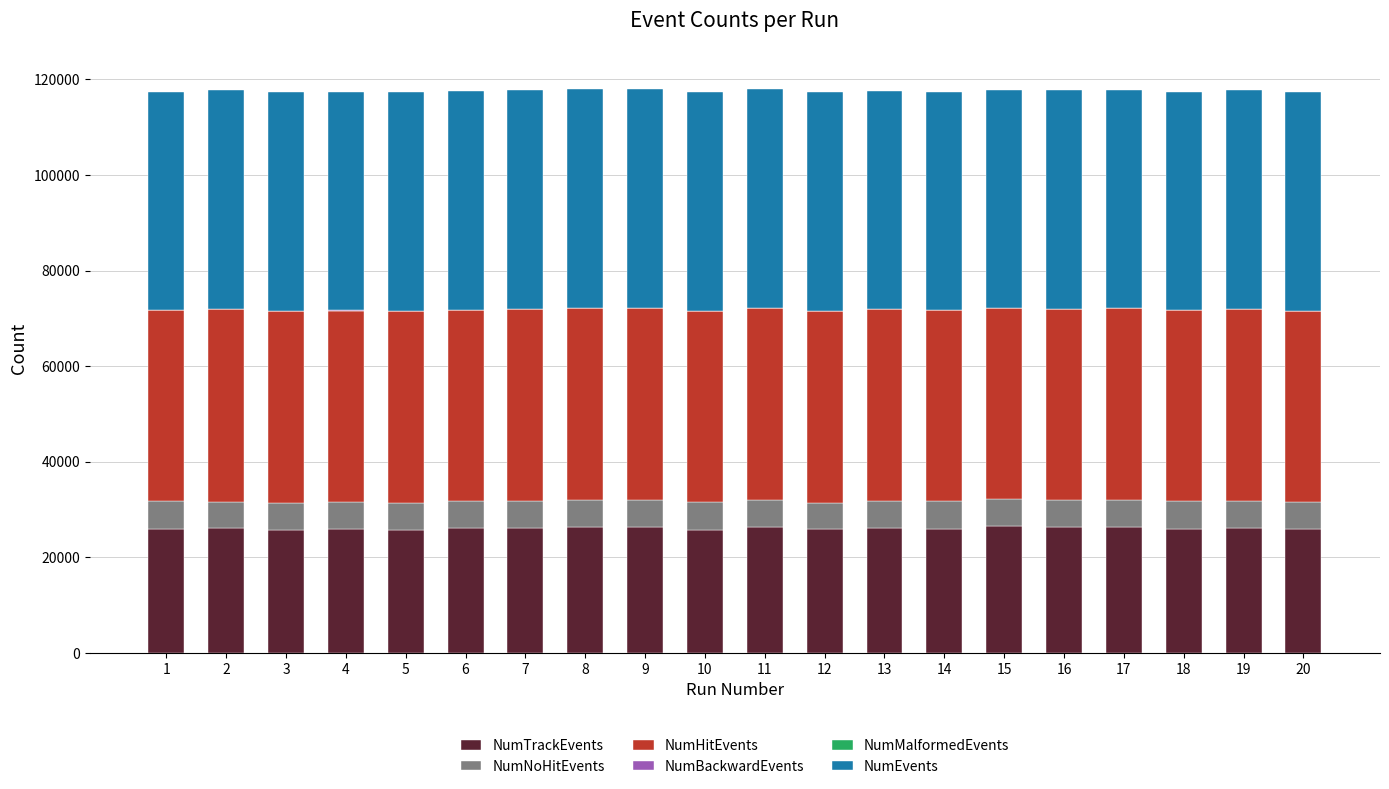

What is the maximum value for NumTrackEvents?

26454